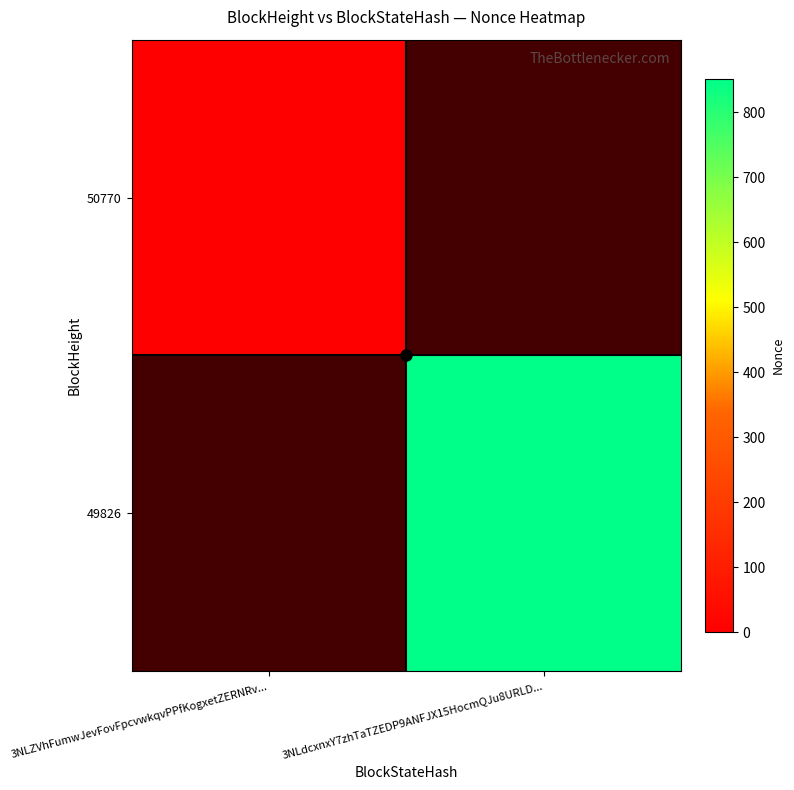

At how many categories does at least one series exceed 22?

1